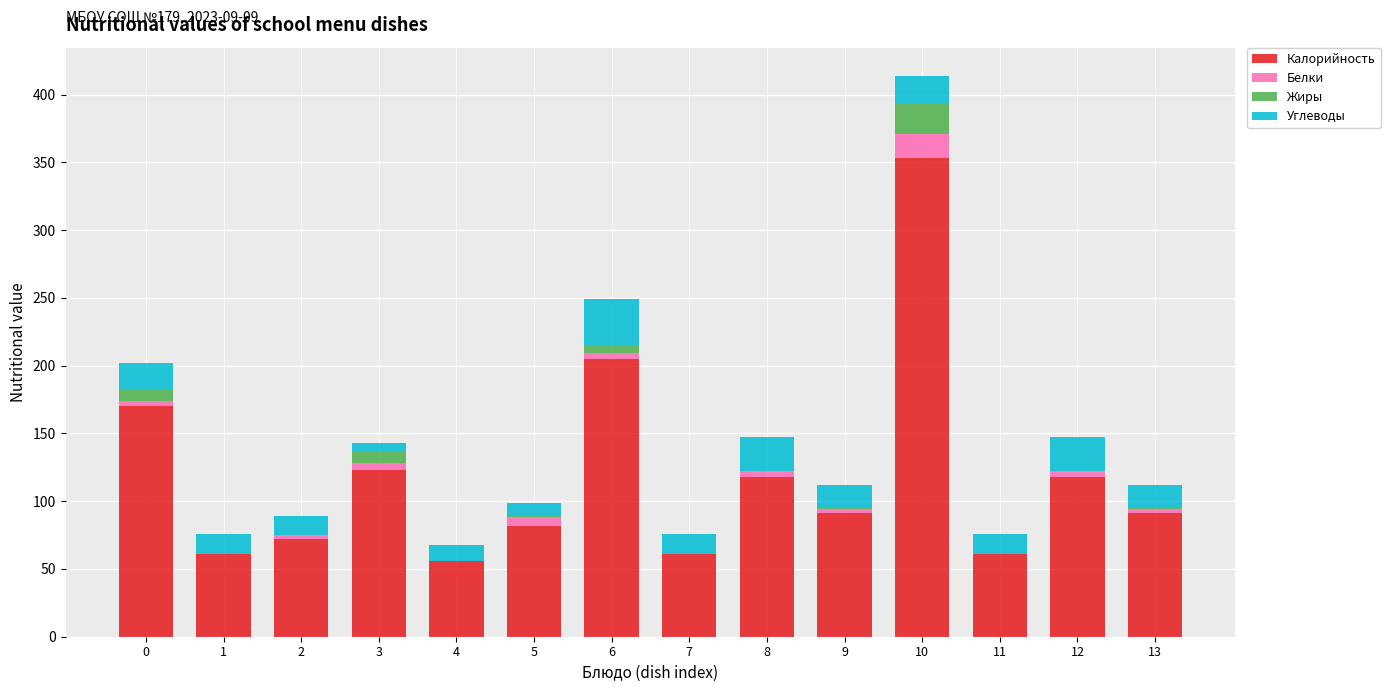

What is the total value across all series at 11?

76.0